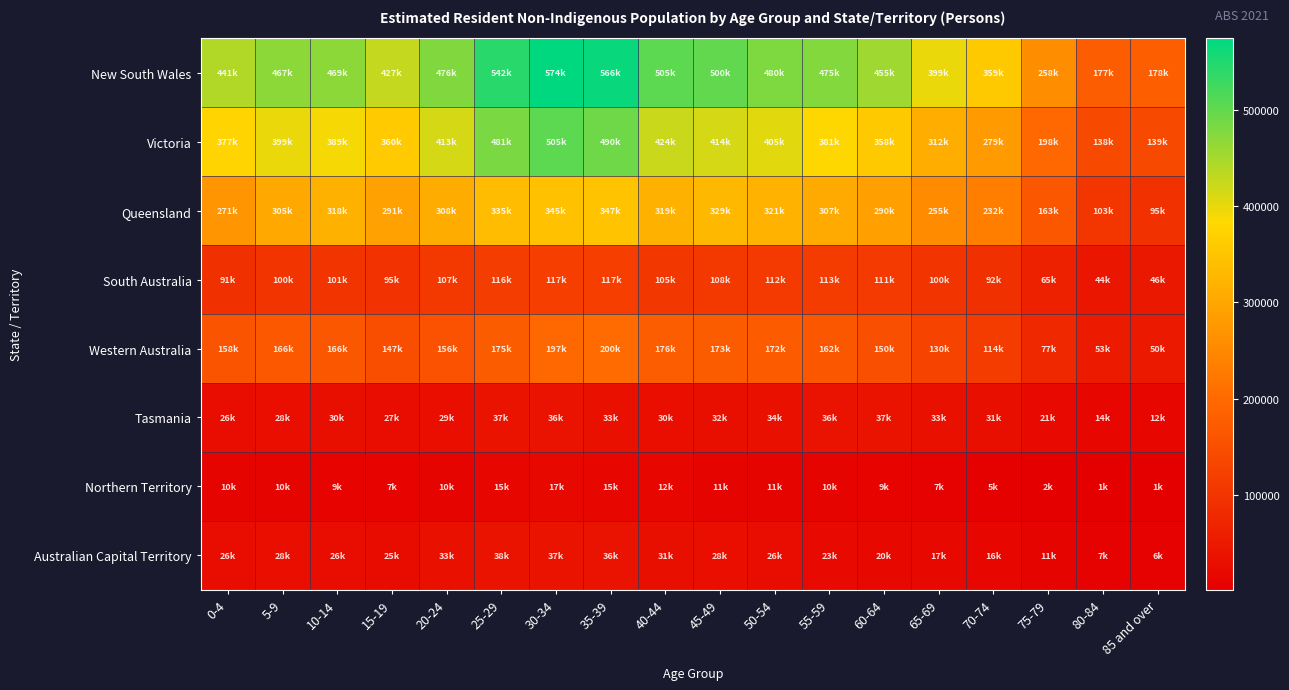

Which has a higher value, 70-74 or 40-44?

40-44